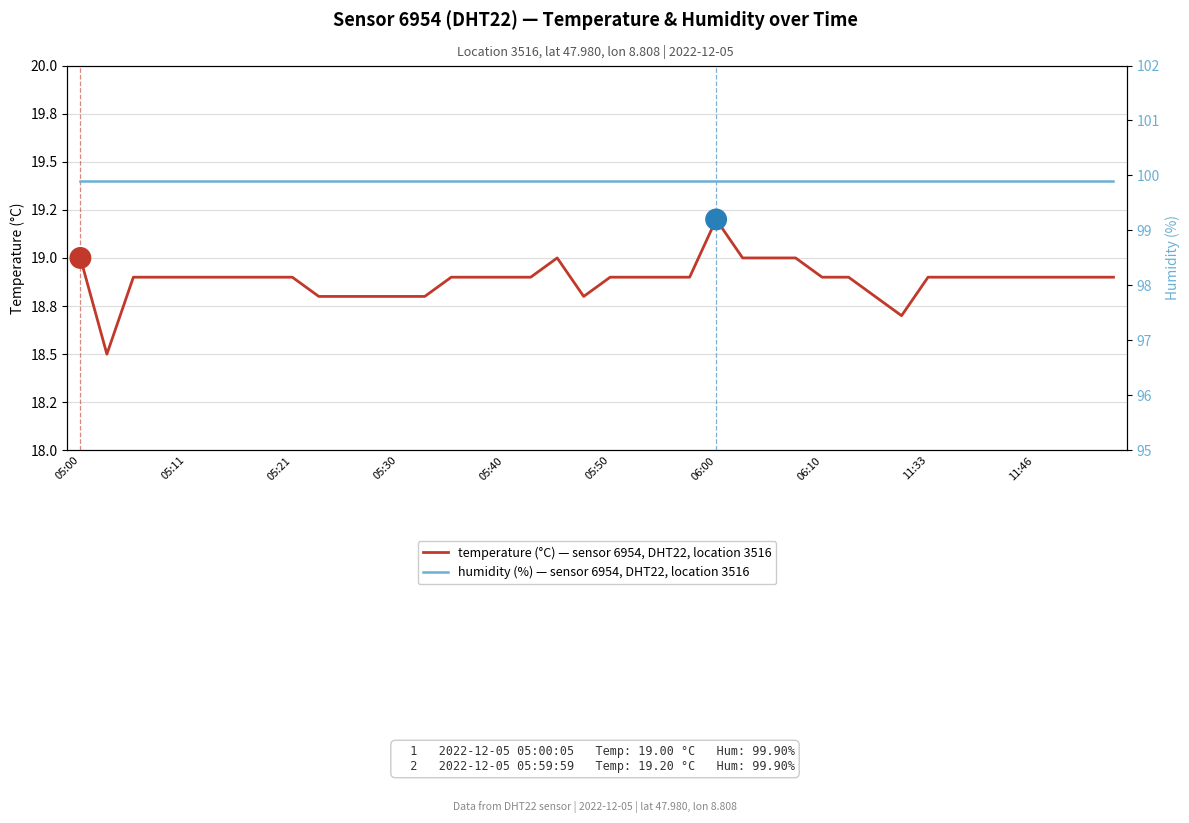

Which series has the largest total across all categories?

humidity